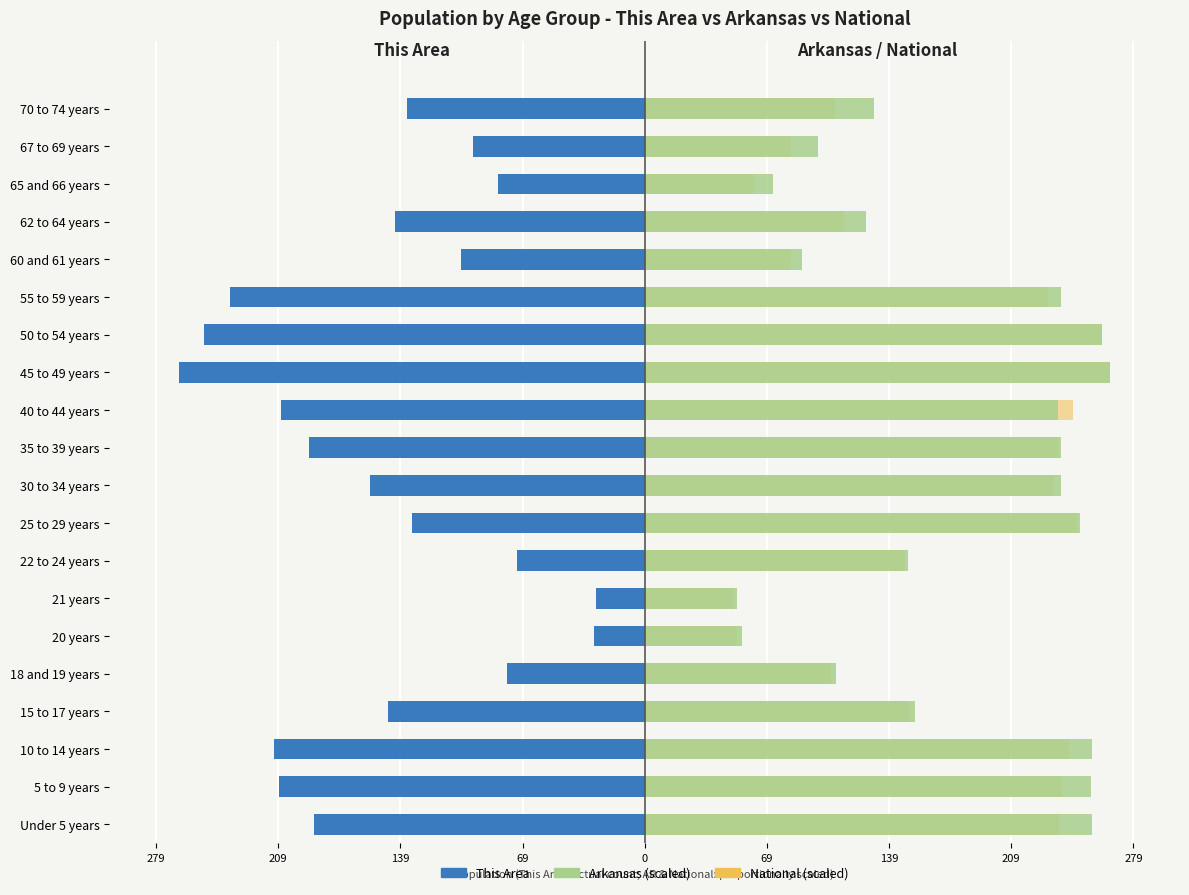

The value of National at 15 to 17 years is 151.7. True or false?

True